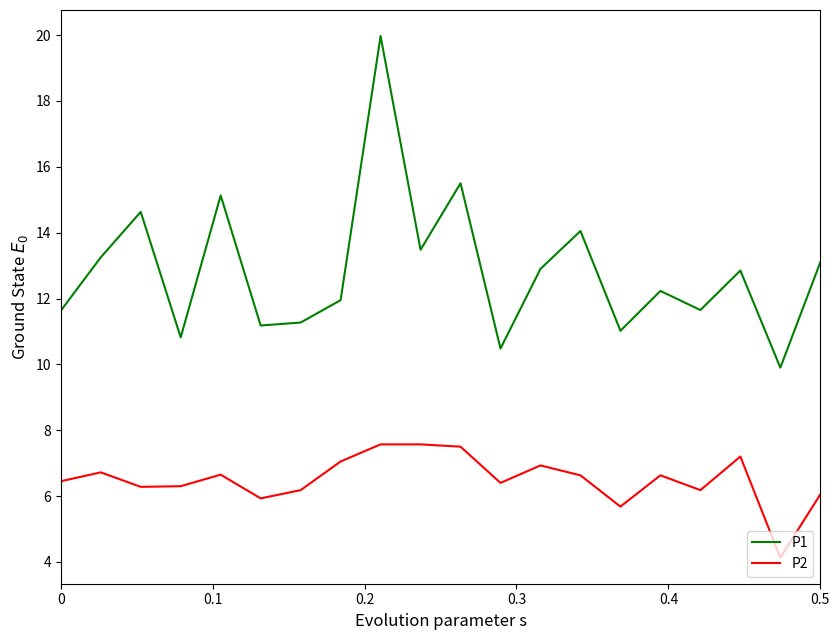

List the series in order of their peak value, lowest first.

P2, P1